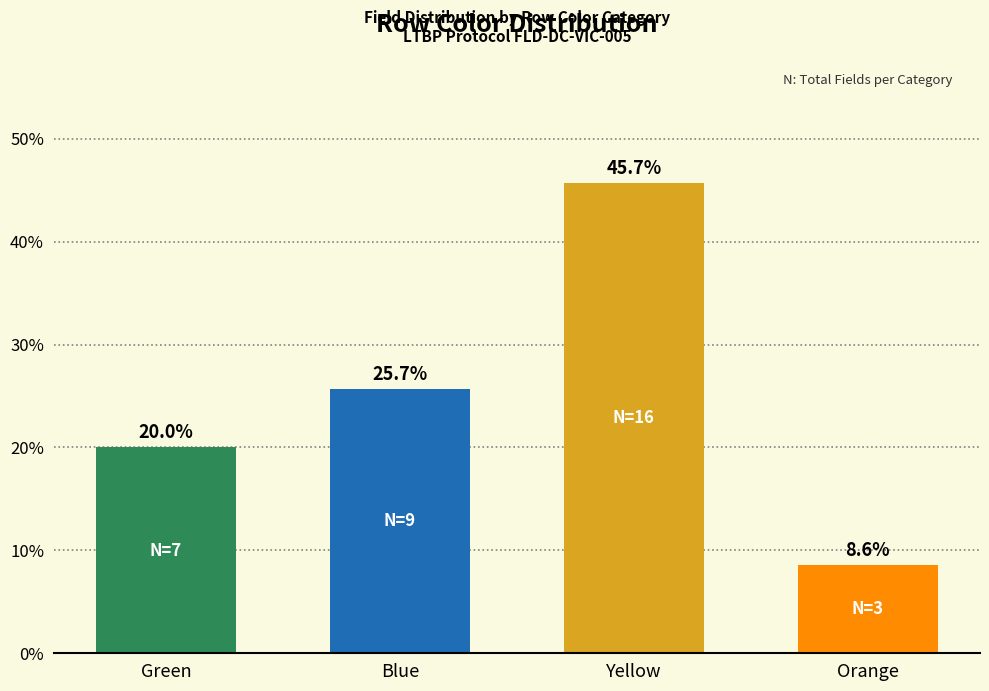

Reading right to left, what are all the values shown in this chart?

Orange=8.6	Yellow=45.7	Blue=25.7	Green=20.0